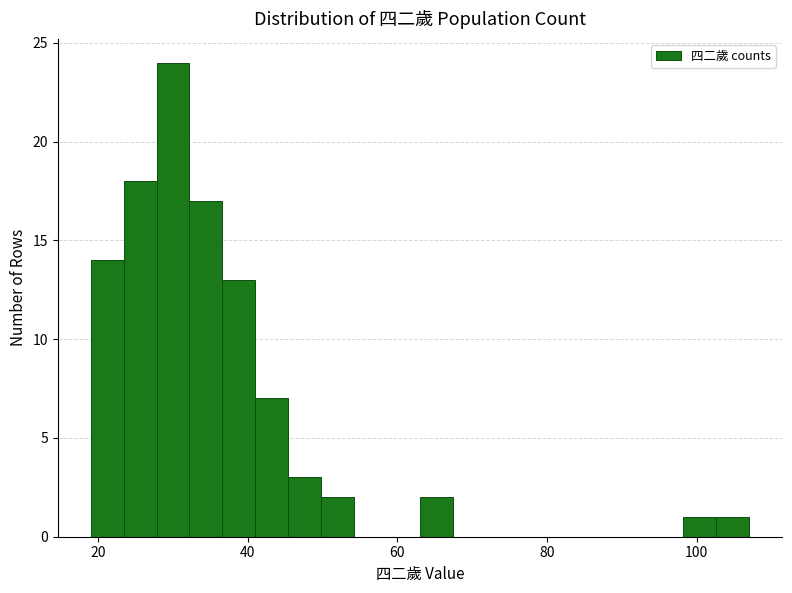

Around what value on the x-axis is the tallest bar? Give the approximate position of its centre, as read against the axis.

30